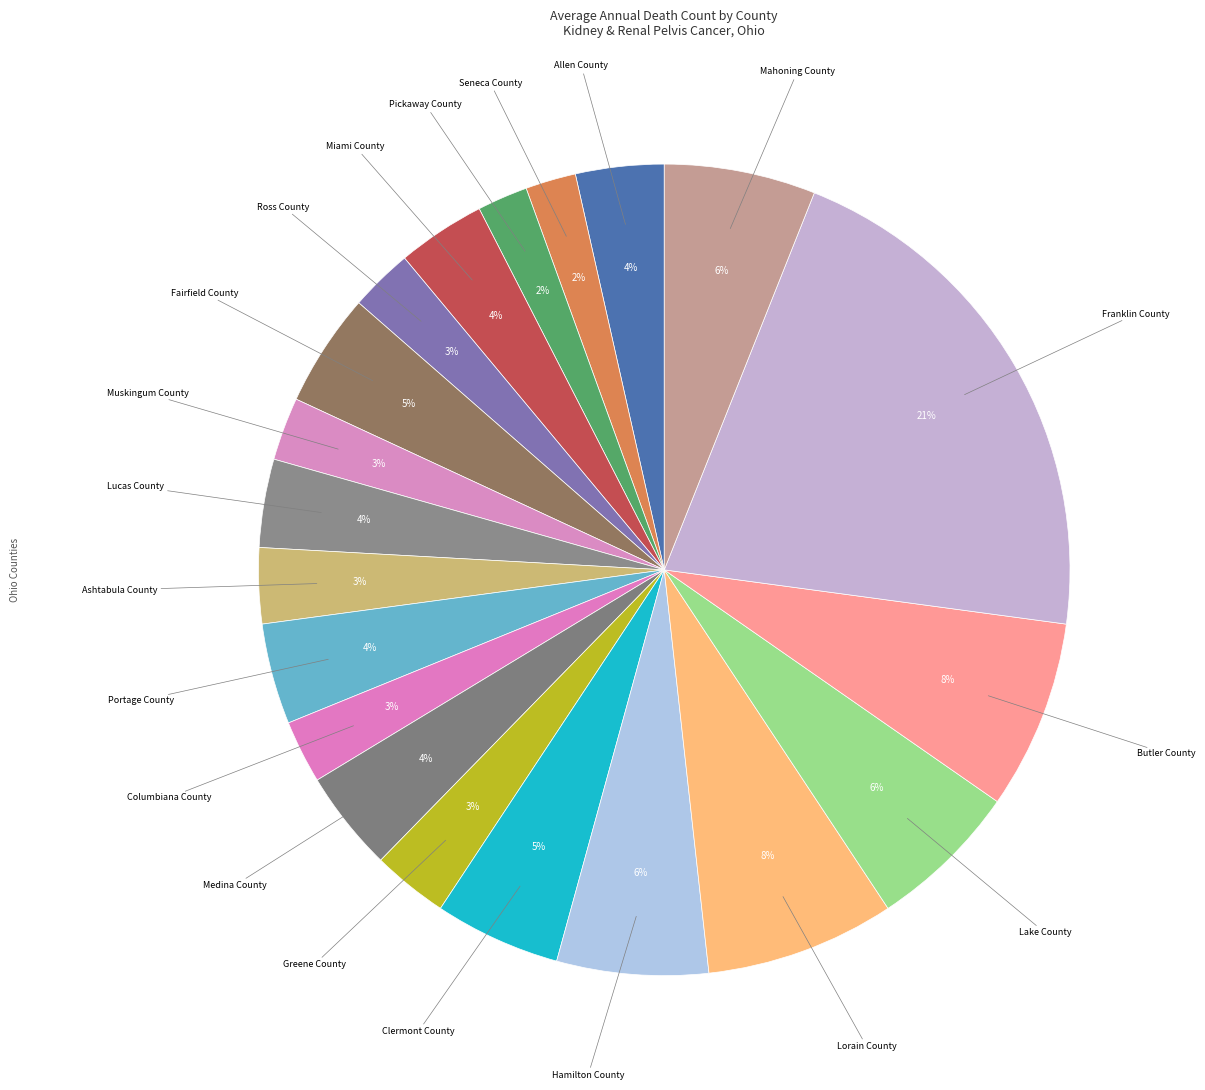

Does any single category account for the majority?

No